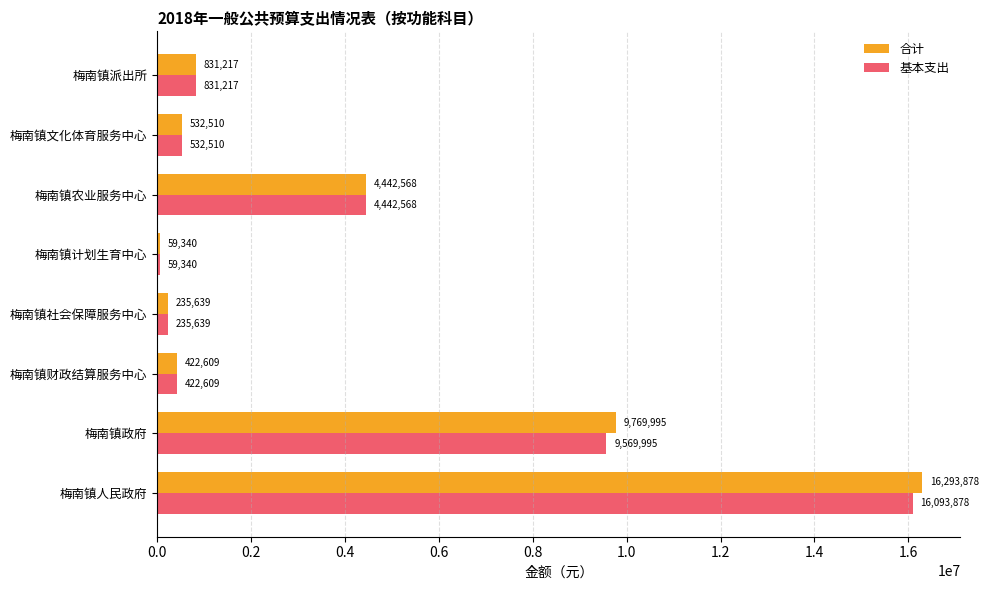

Read the 基本支出 value at 梅南镇派出所, to the nearest 50.

831200